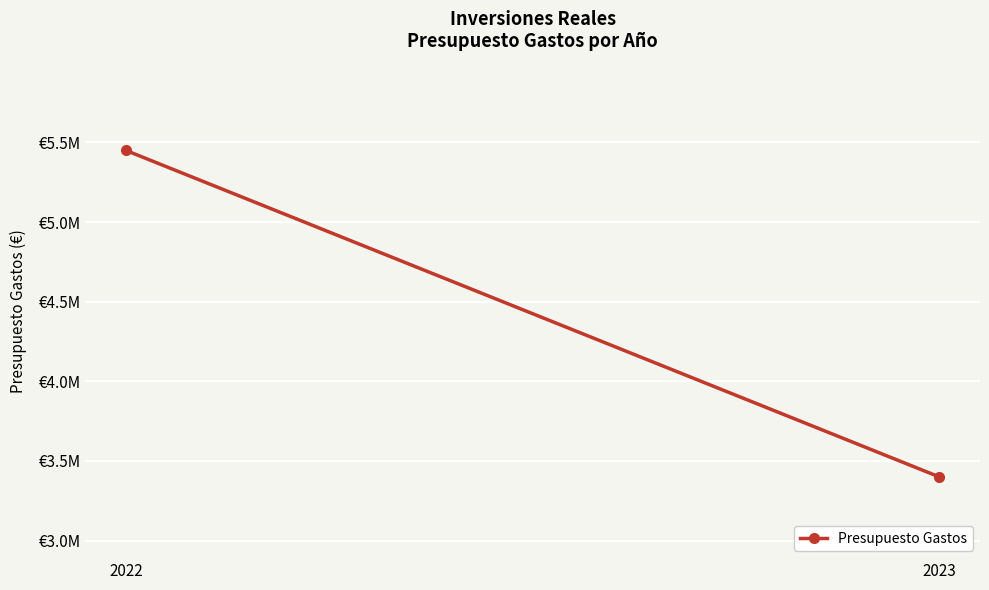

Count the number of categories in the chart.

2